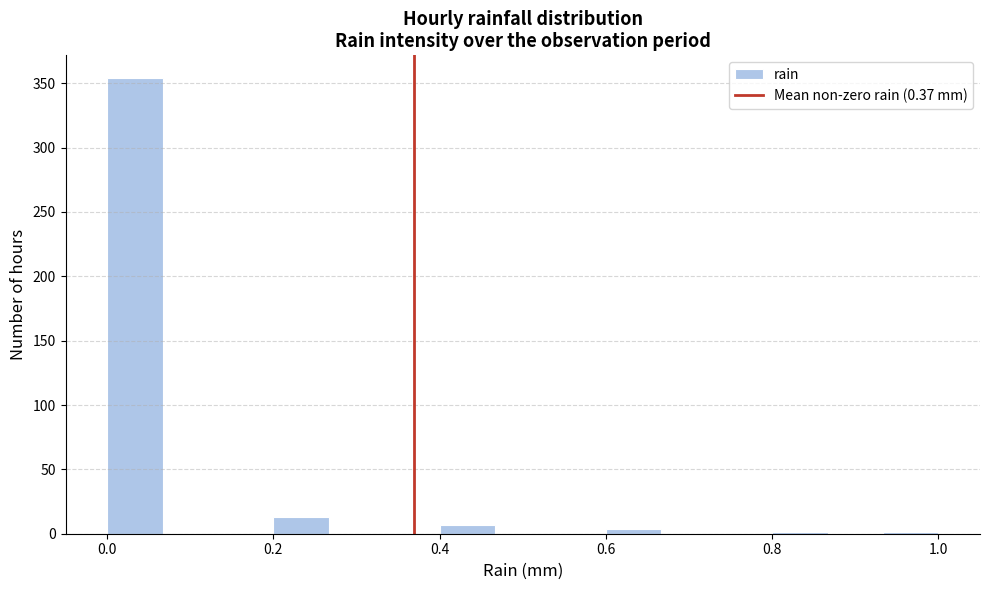

Read against the x-axis, roughly where is the centre of the tallest bar?

0.04